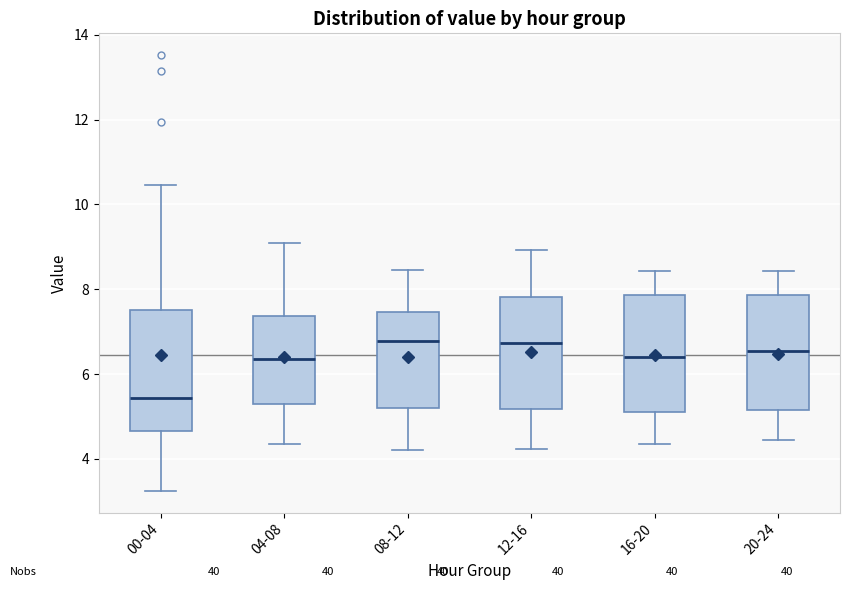

Reading left to right, transcribe this box plot: for each box, give where its median line is, the range the box spans, and where its two whiskers end, as read against the y-axis. The values are not printed on the chart, so give them approximately, as read against the axis.

00-04: median 5.4, box 4.6 to 7.6, whiskers 3.2 to 10.4
04-08: median 6.4, box 5.4 to 7.4, whiskers 4.4 to 9.2
08-12: median 6.8, box 5.2 to 7.4, whiskers 4.2 to 8.4
12-16: median 6.8, box 5.2 to 7.8, whiskers 4.2 to 9.0
16-20: median 6.4, box 5.2 to 7.8, whiskers 4.4 to 8.4
20-24: median 6.6, box 5.2 to 7.8, whiskers 4.4 to 8.4